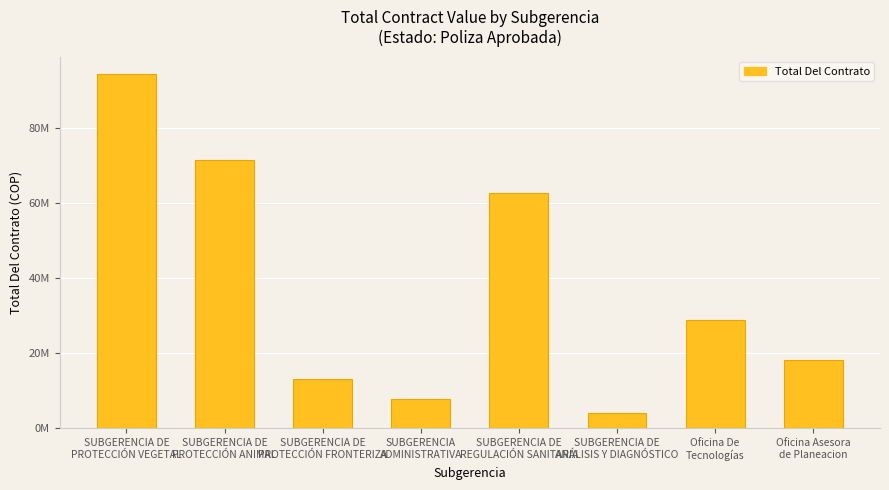

What is the average value?

37593896